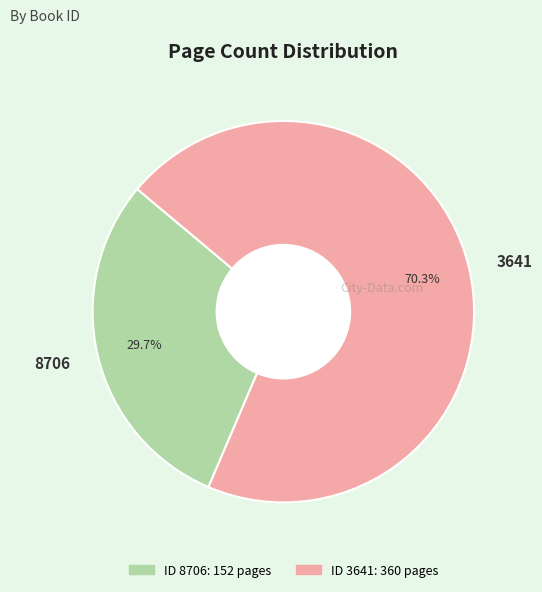

What percentage do 8706 and 3641 together represent?

100.0%